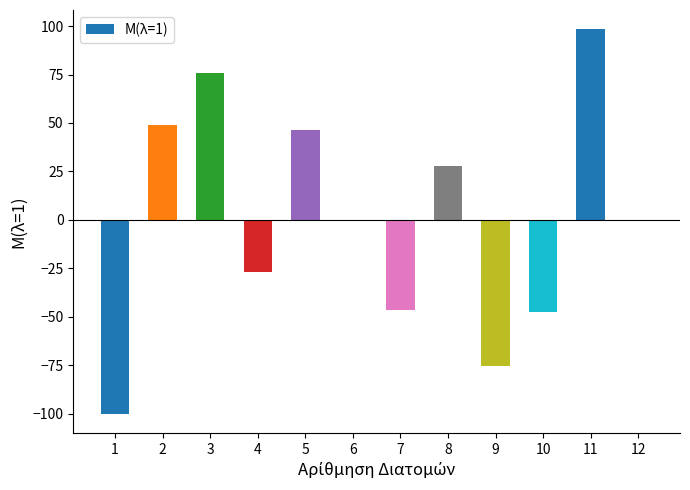

Reading left to right, list all the values displayed in this chart.

1=-100.0	2=48.8	3=75.7	4=-26.9	5=46.4	6=0.0	7=-46.5	8=27.7	9=-75.4	10=-47.7	11=98.4	12=0.0